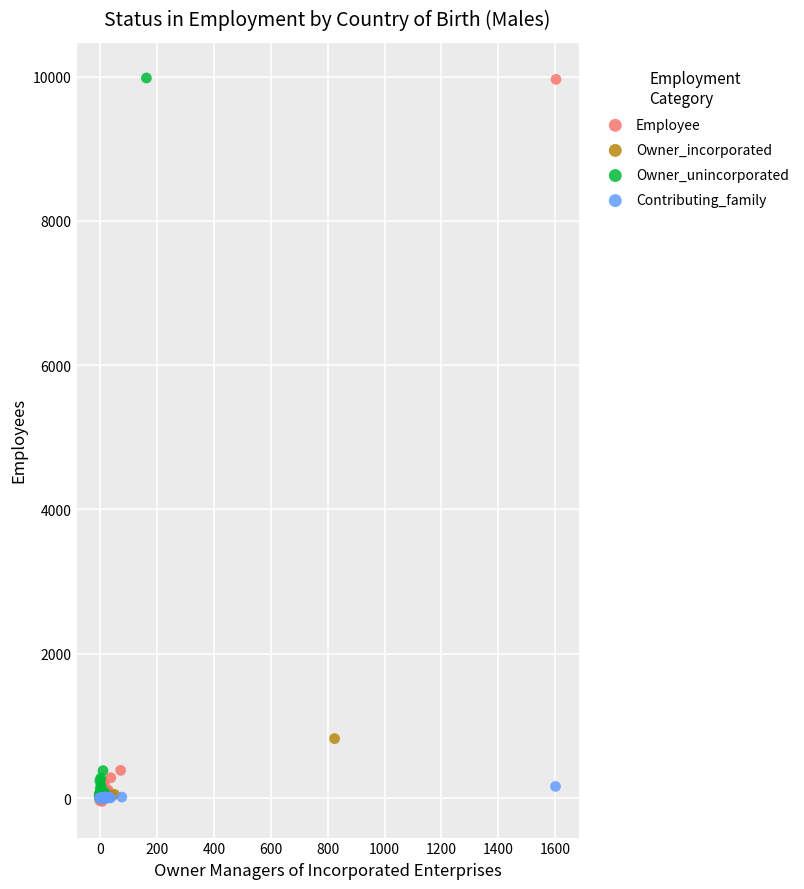

Which series has the largest Y range (max minus min)?

Employee